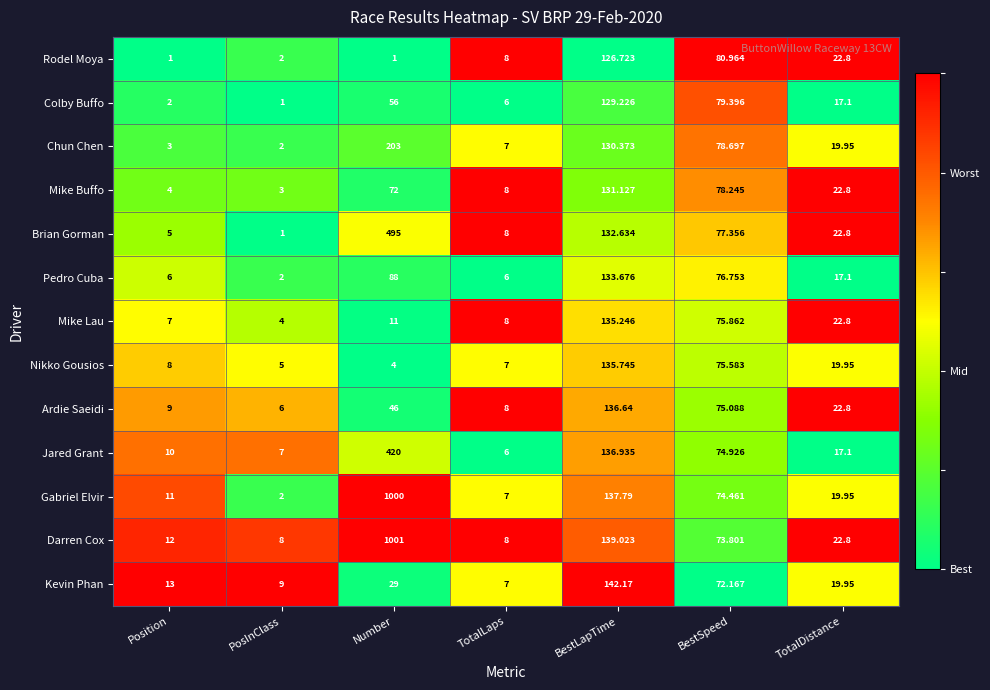

Where is Jared Grant nearest to the value 213?

BestLapTime